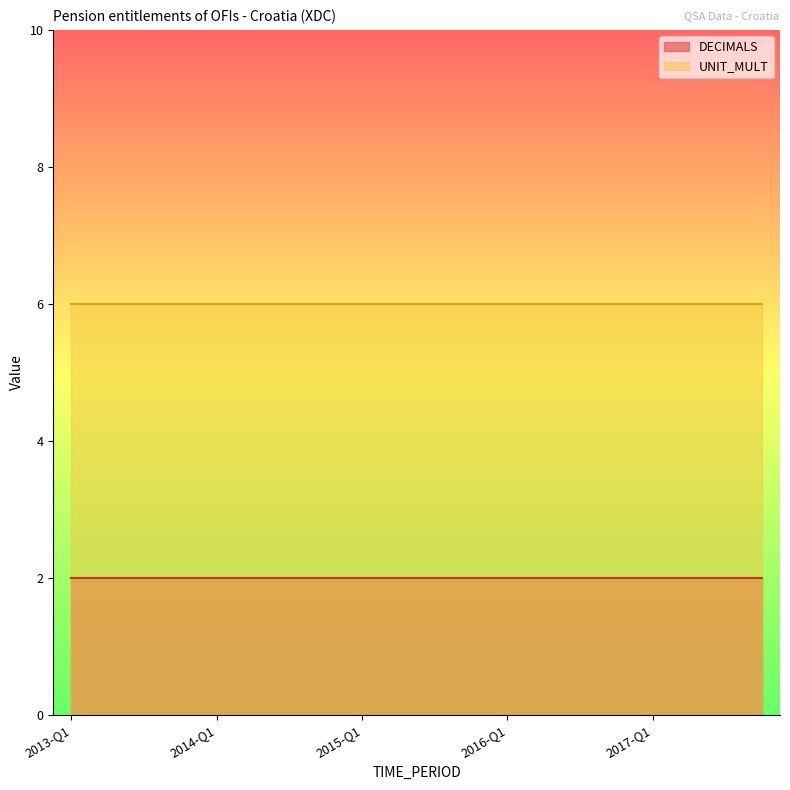

What is the highest value of the UNIT_MULT series?

6